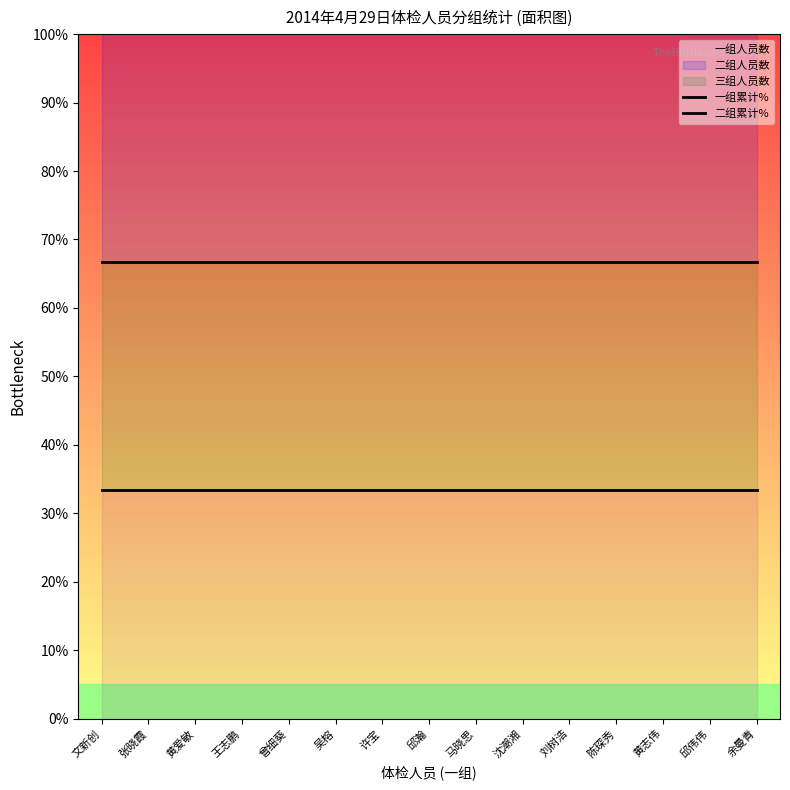

Which series has the largest range (max minus min)?

一组累计%